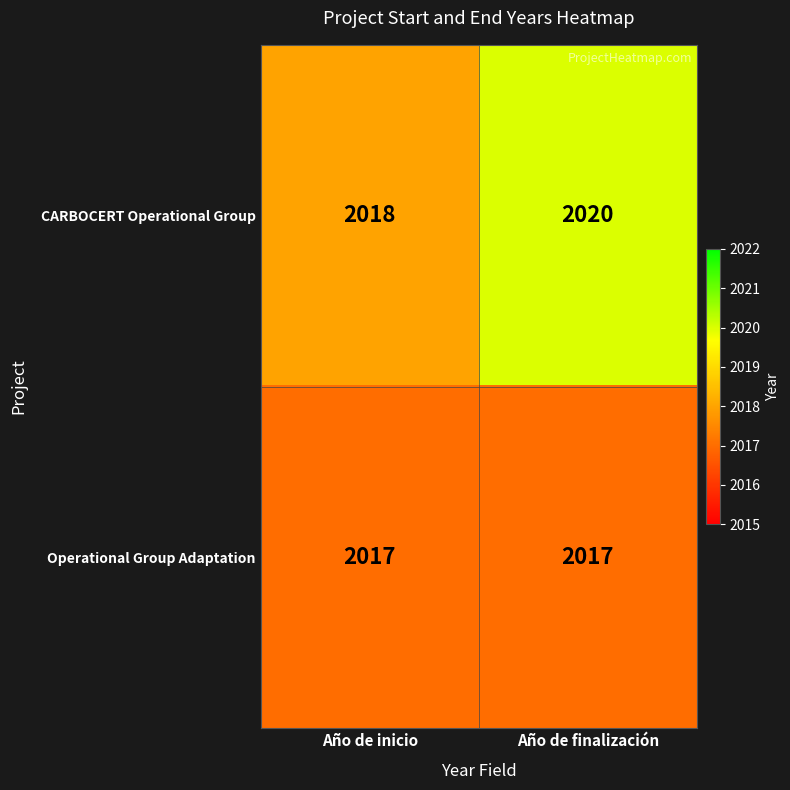

Is it true that Operational Group Adaptation equals 3548 at Año de finalización?

False